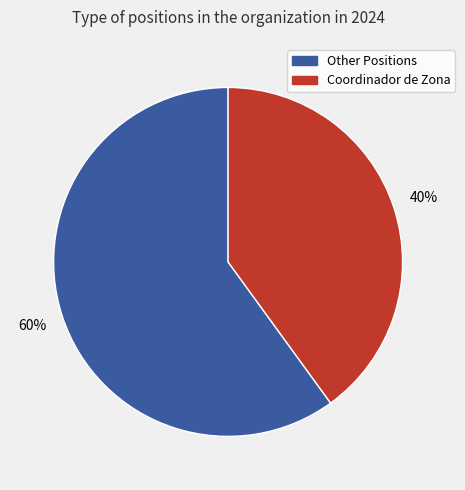

How many segments does this pie chart have?

2